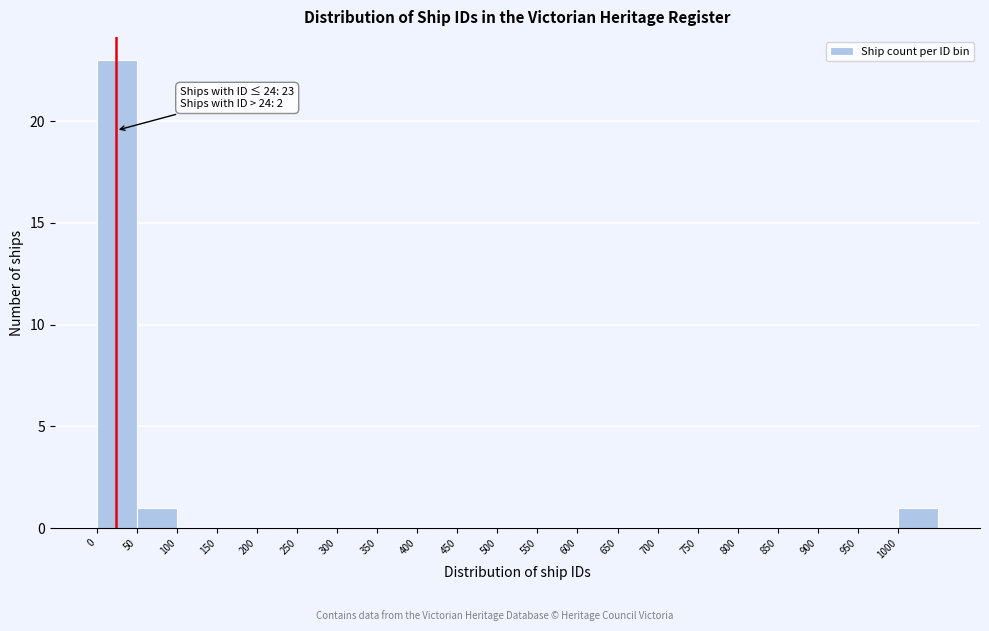

Over which range of the x-axis is the bar tallest?

0 to 50